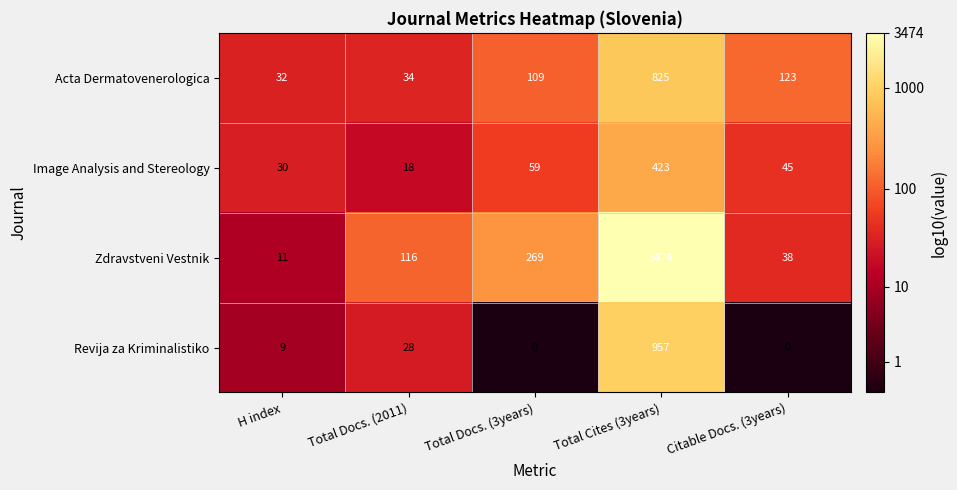

The Acta Dermatovenerologica series shows 32 at H index. True or false?

True